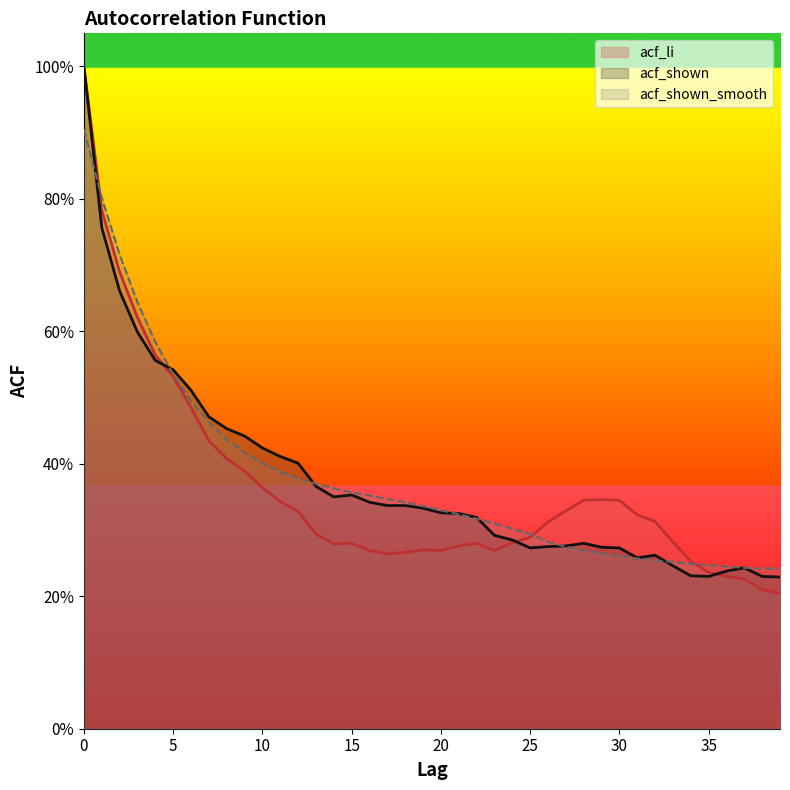

Where is acf_li nearest to the value 0?

39